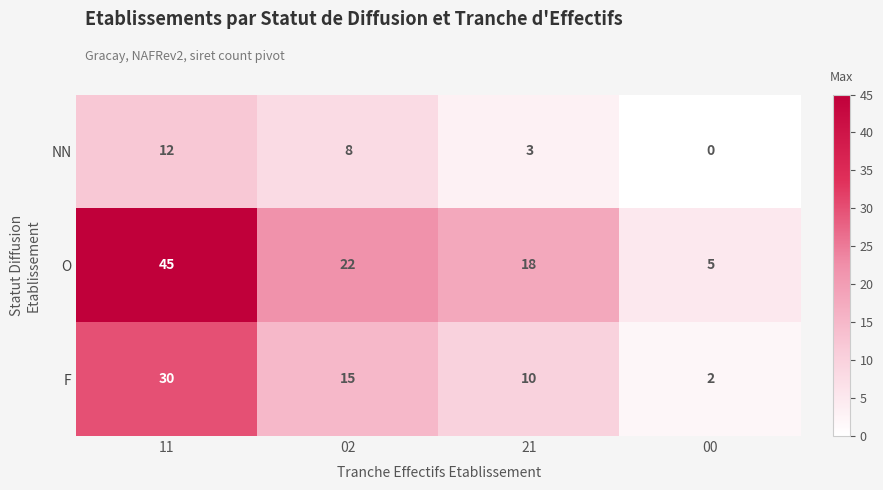

Which series has the largest range (max minus min)?

O